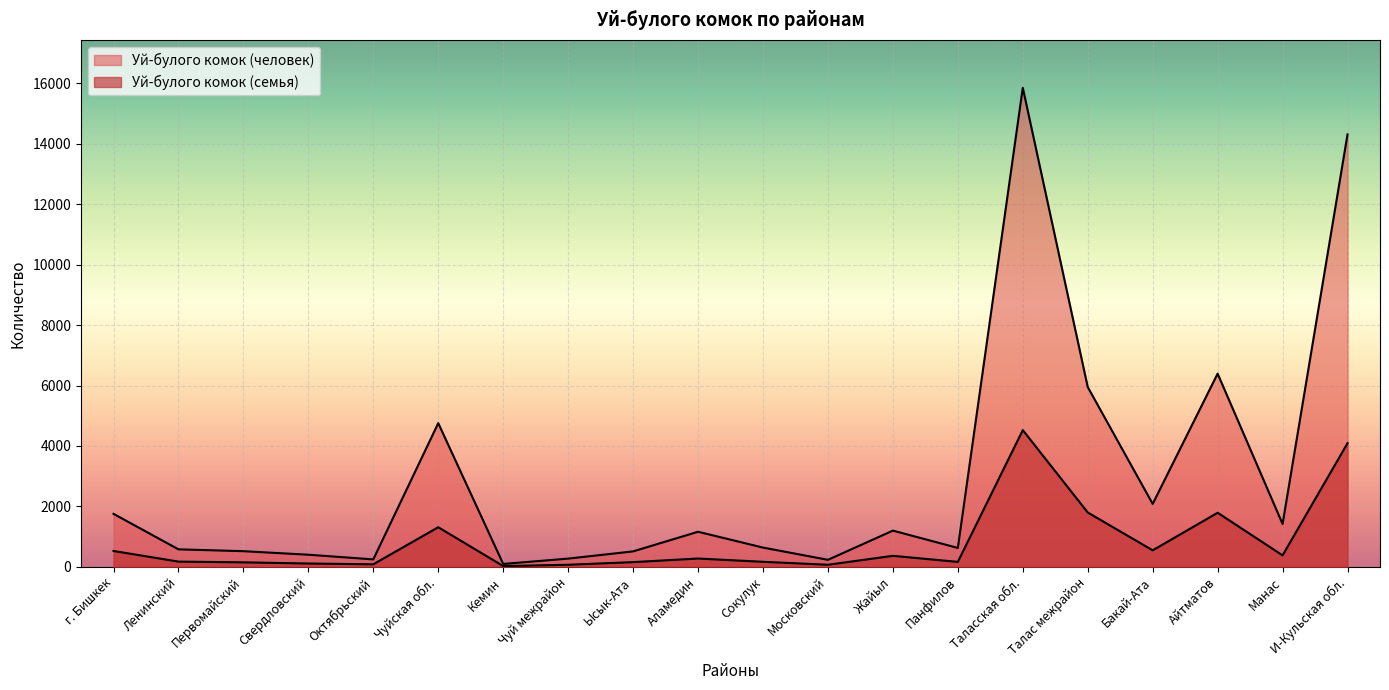

What is the smallest value displayed?

28